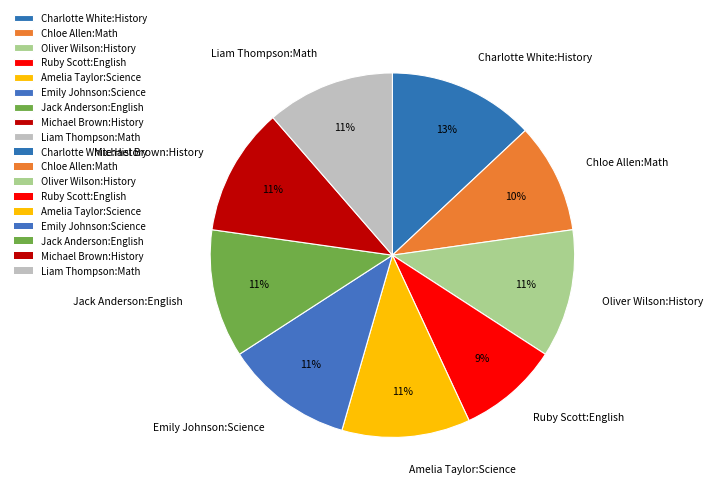

Which slice is the smallest?

Ruby Scott:English